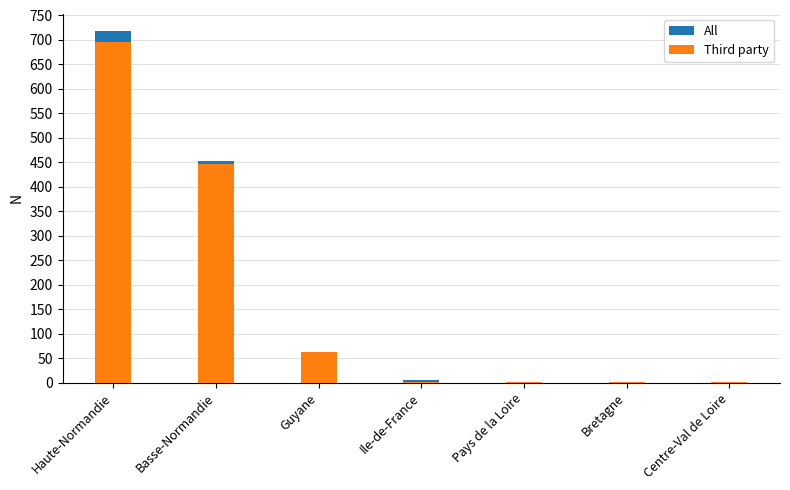

At Bretagne, list the series in order from smallest to largest.

All, Third party